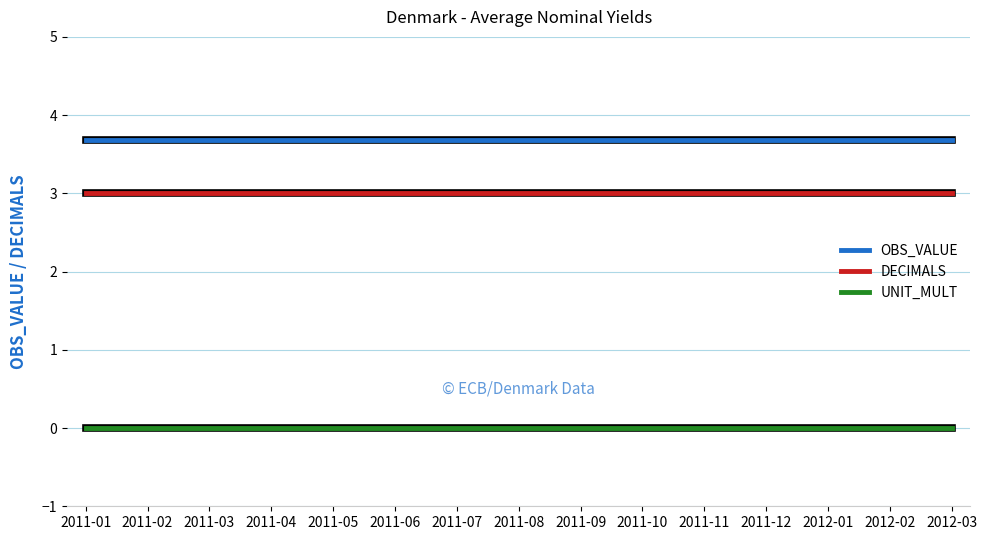

Which series has the largest total across all categories?

OBS_VALUE